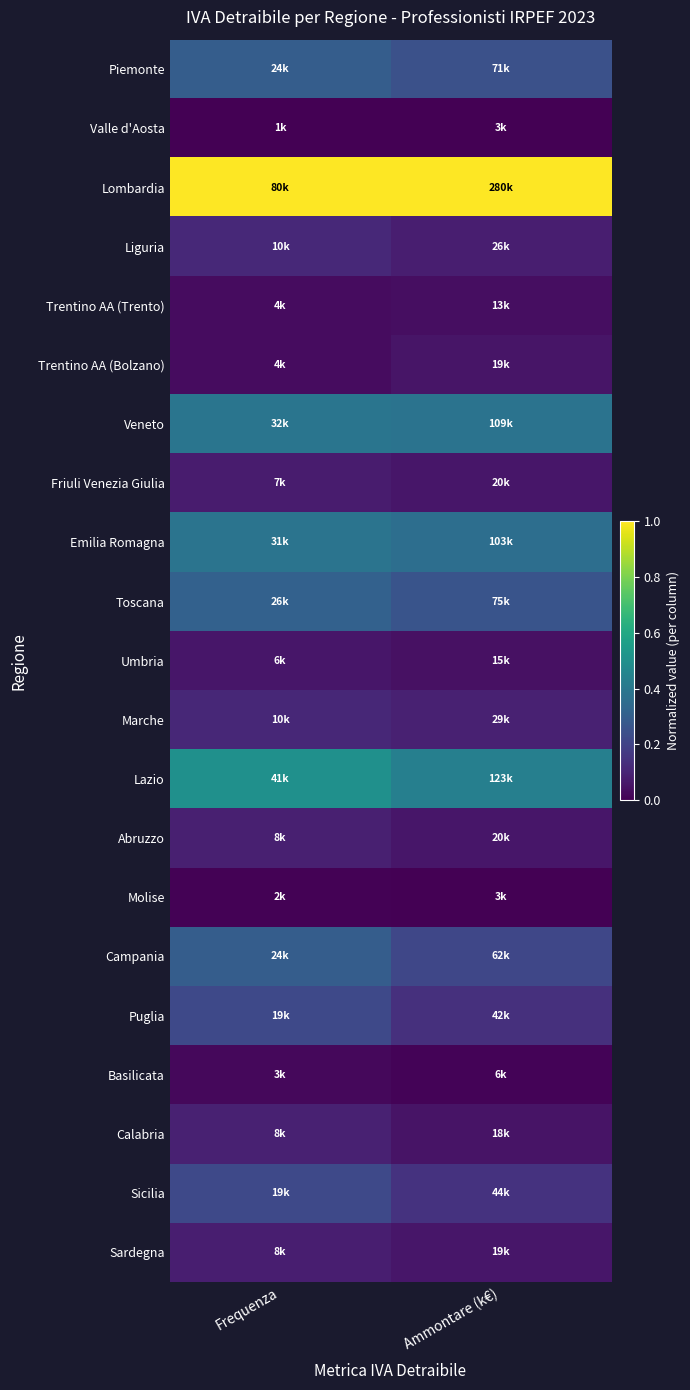

Which has a higher value, Frequenza or Ammontare (k€)?

Frequenza